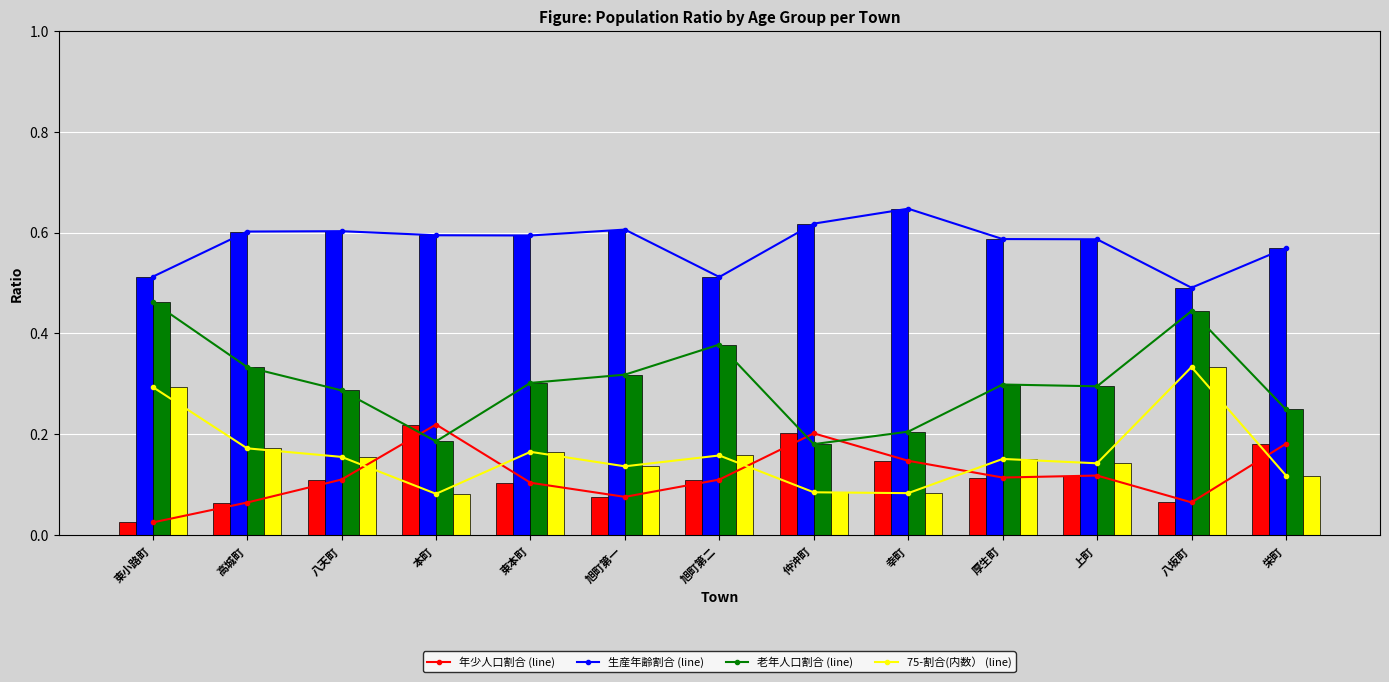

Between 幸町 and 上町, which series saw the biggest shift?

老年人口割合